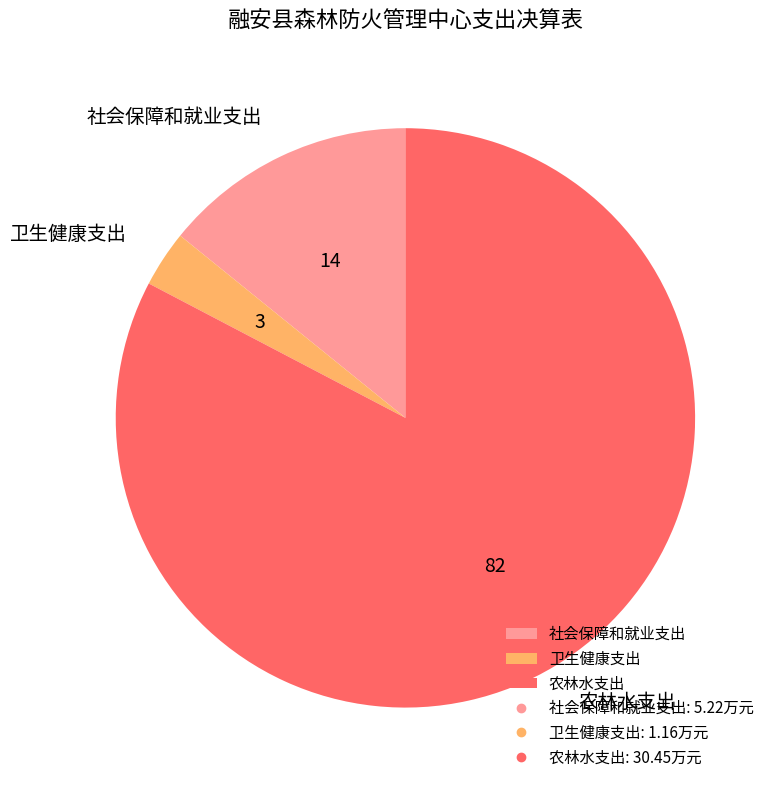

Combined, do 农林水支出 and 卫生健康支出 account for over 50%?

Yes